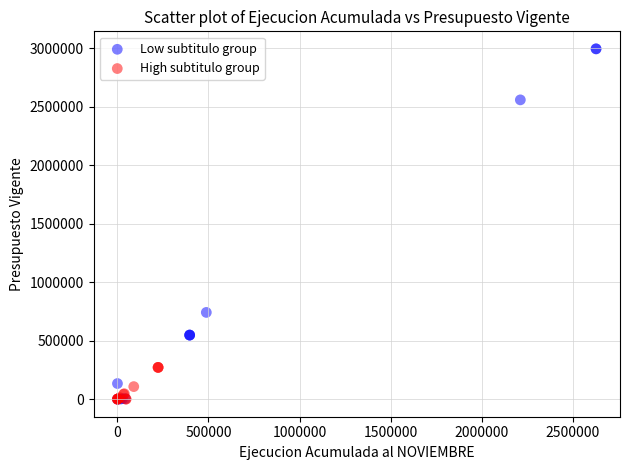

What are all the series names shown in the legend?

Low subtitulo group, High subtitulo group